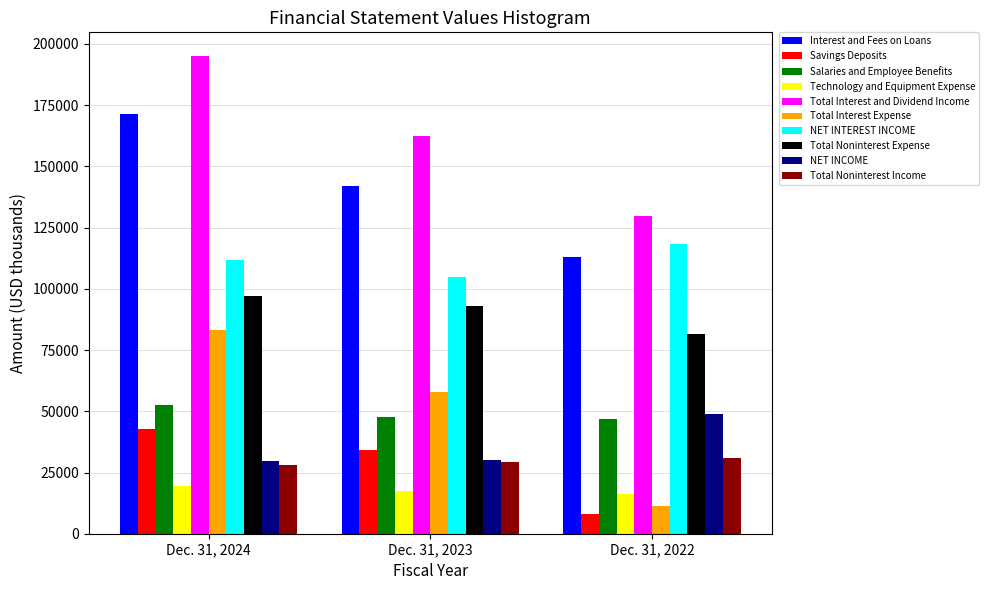

List the labels in order of Total Interest and Dividend Income value, smallest first.

Dec. 31, 2022, Dec. 31, 2023, Dec. 31, 2024